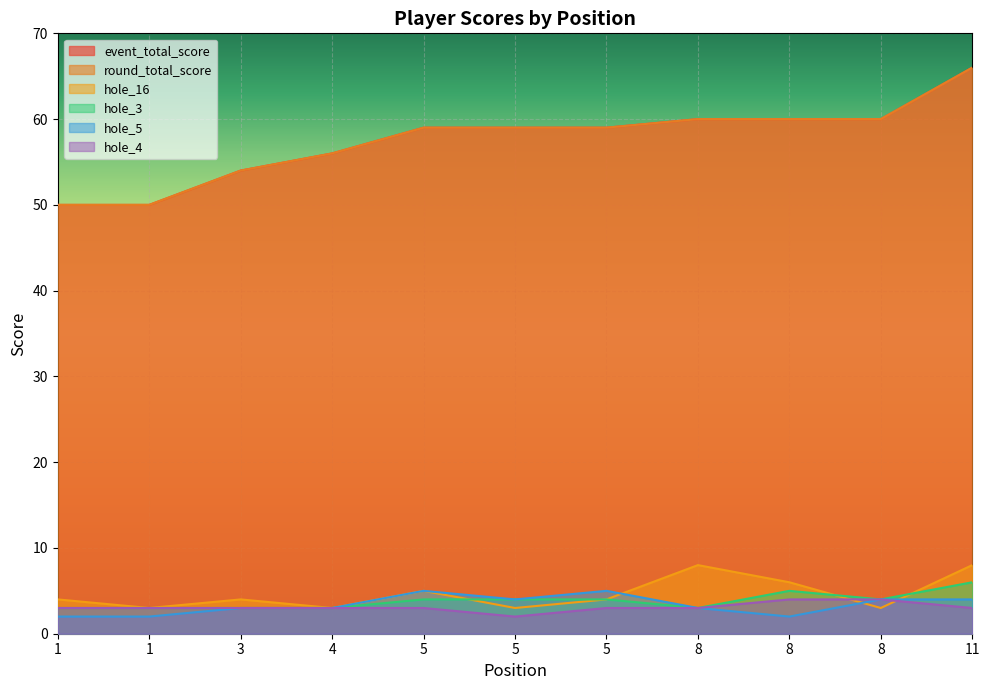

Which category has the lowest value in the hole_4 series?

5